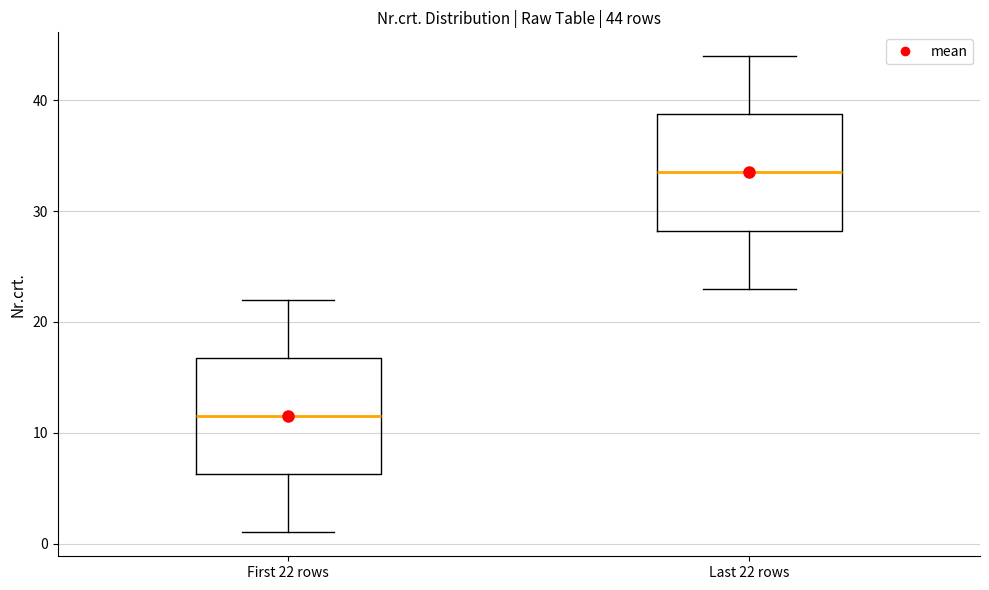

Which box's median line is the lowest?

First 22 rows